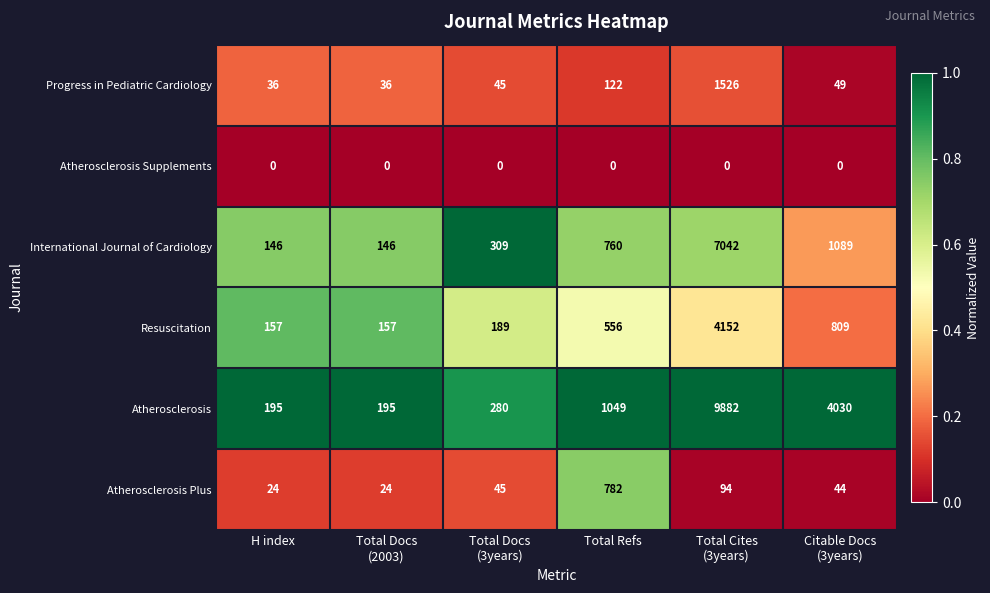

At Total Docs
(2003), list the series in order from smallest to largest.

Atherosclerosis Supplements, Atherosclerosis Plus, Progress in Pediatric Cardiology, International Journal of Cardiology, Resuscitation, Atherosclerosis